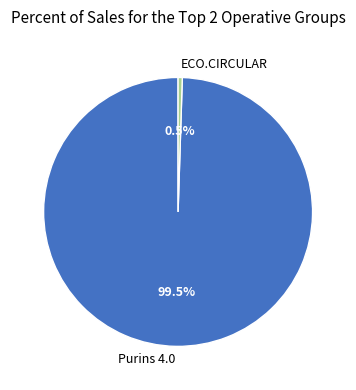

The Purins 4.0 slice represents 89% of the pie. True or false?

False